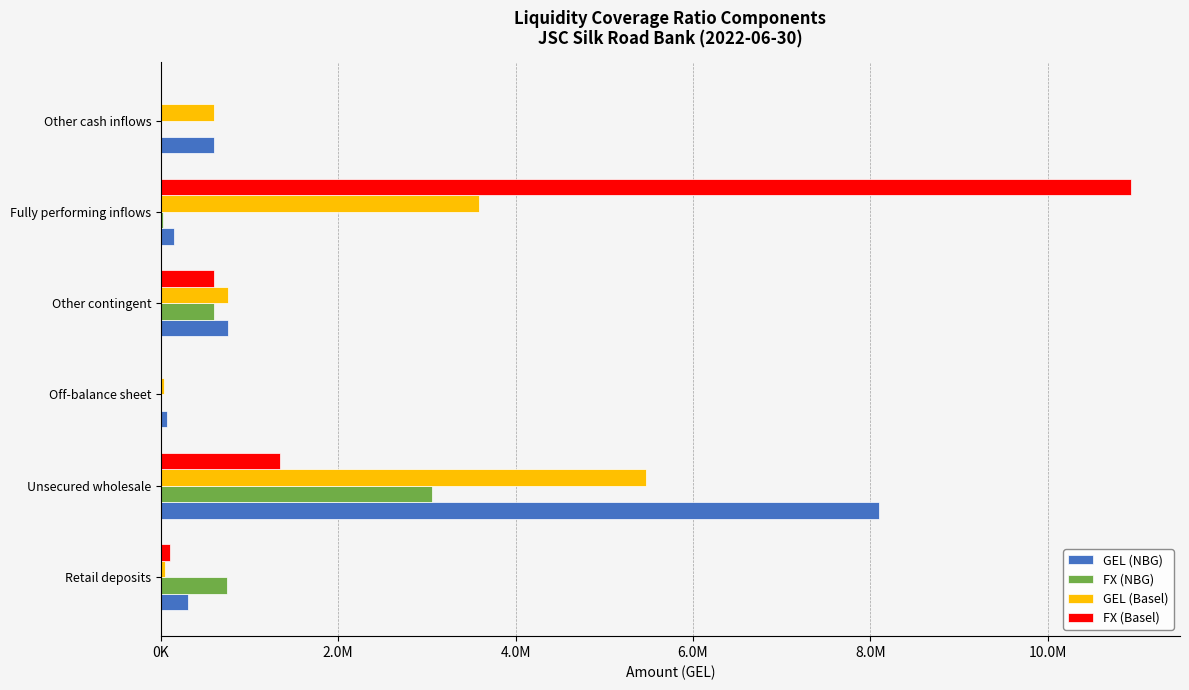

Reading left to right, what are all the values shown in this chart?

GEL (NBG): 309887.5	8093995.6	72395.5	754558.7	143339.6	600028.4
FX (NBG): 742098.8	3057264.6	2996.7	604164.5	24429.2	0.0
GEL (Basel): 51892.9	5474749.2	32283.0	754558.7	3591607.4	600028.4
FX (Basel): 103072.4	1346007.9	4493.3	604164.5	10943626.1	0.0